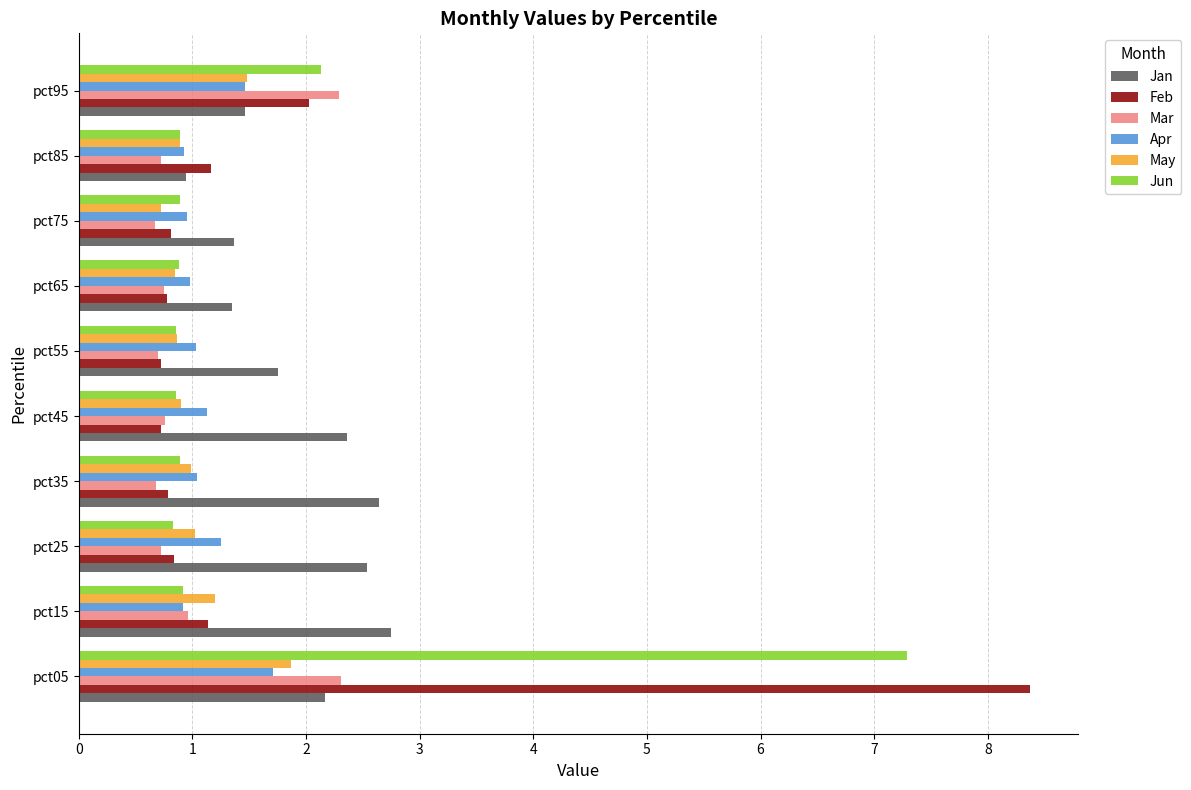

What is the maximum value shown in the chart?

8.4